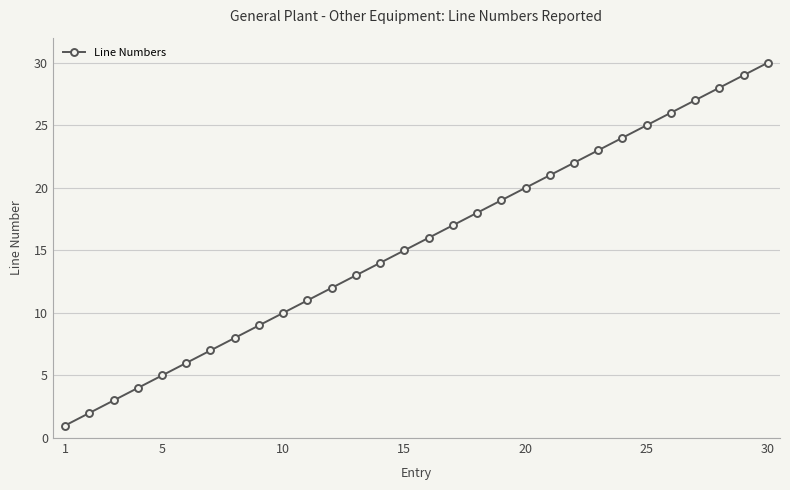

What is the sum of all values?

465